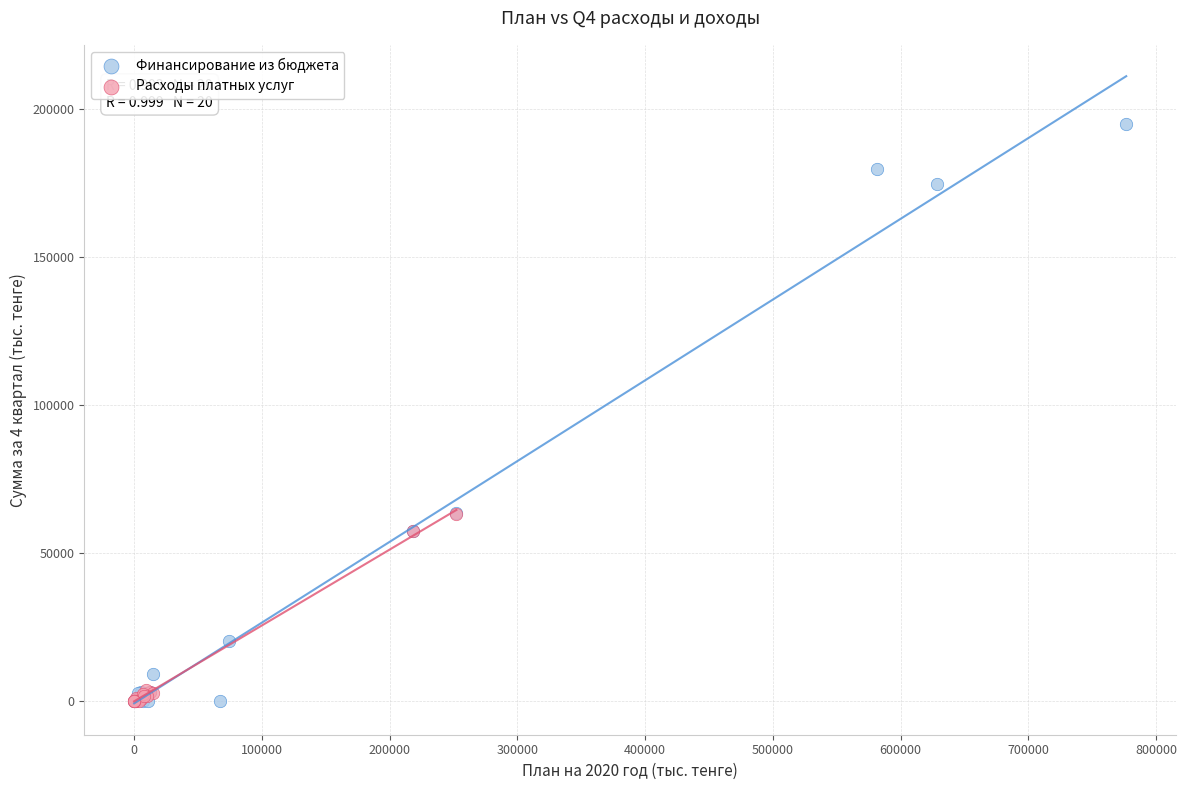

Which series has the largest Y range (max minus min)?

Финансирование из бюджета